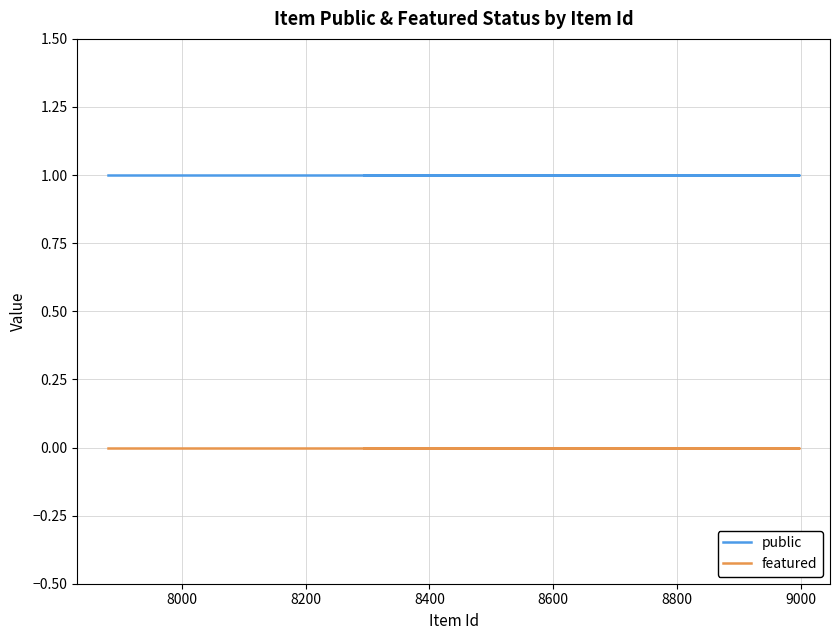

True or false: public and featured intersect in this chart.

False